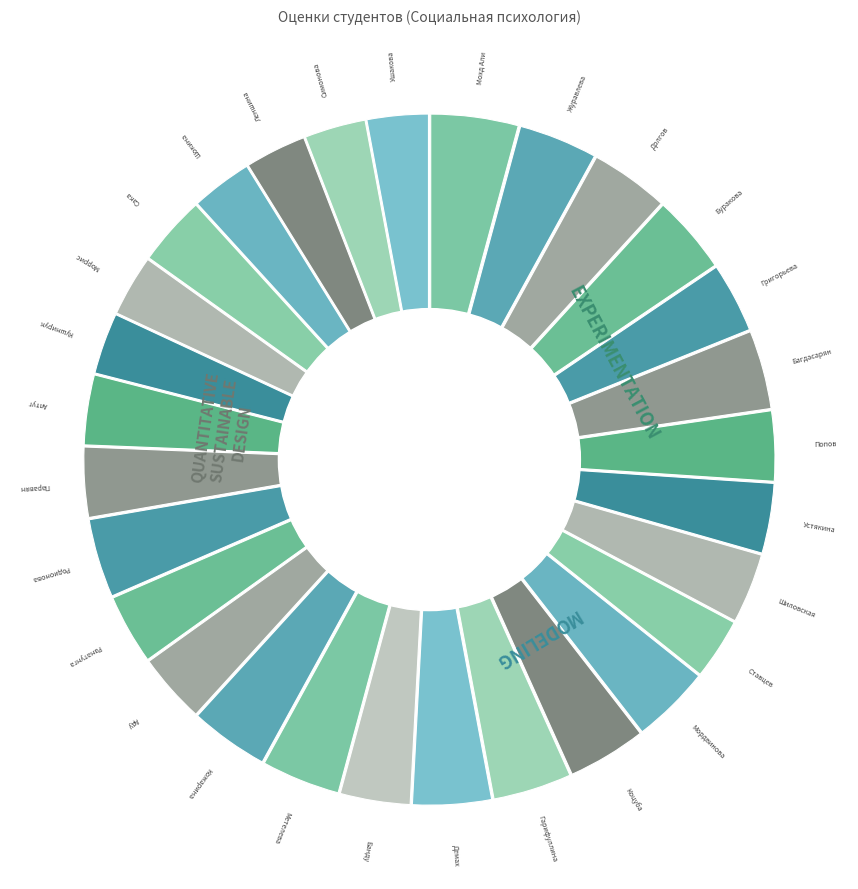

How many slices are in this pie chart?

29